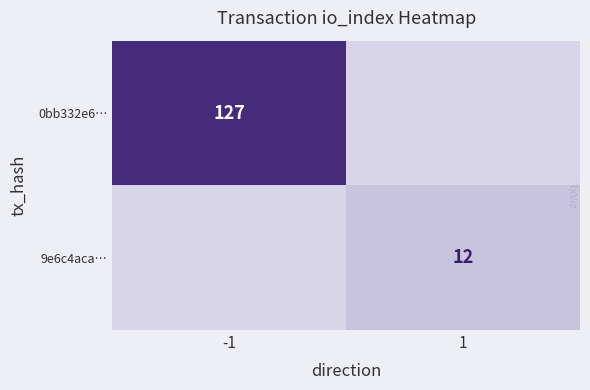

True or false: 9e6c4aca… has a value of 6 at 1.

False